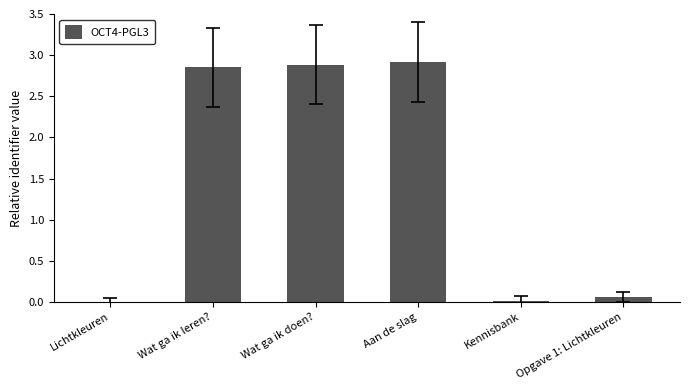

Where does the data first go above 2?

Wat ga ik leren?